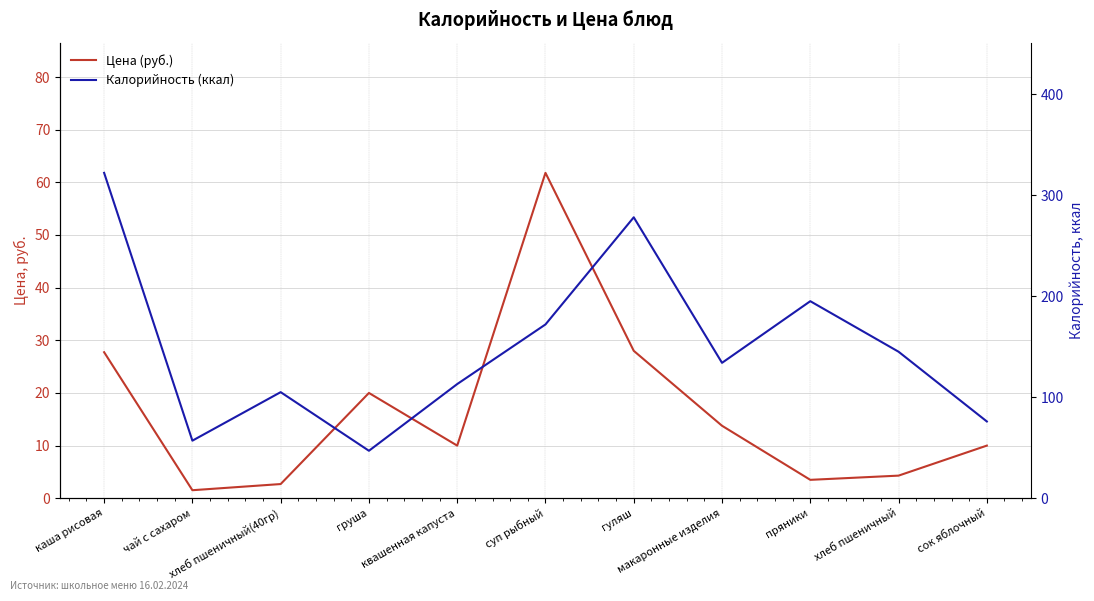

How many interior local peaks does the Цена (руб.) series have?

2